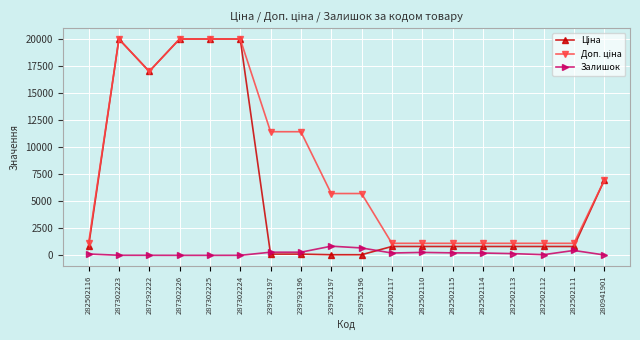

Is it true that Залишок equals 159.0 at 282502113?

True